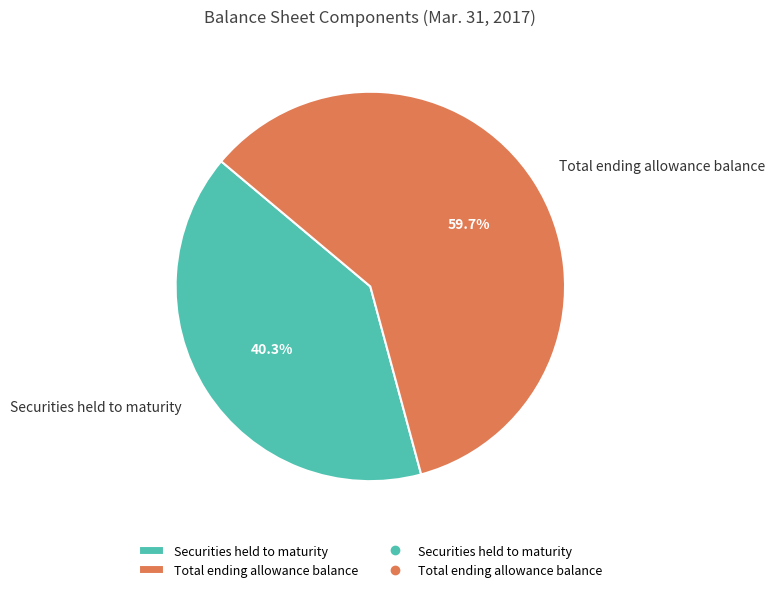

To the nearest percent, what is the combined percentage of Total ending allowance balance and Securities held to maturity?

100%